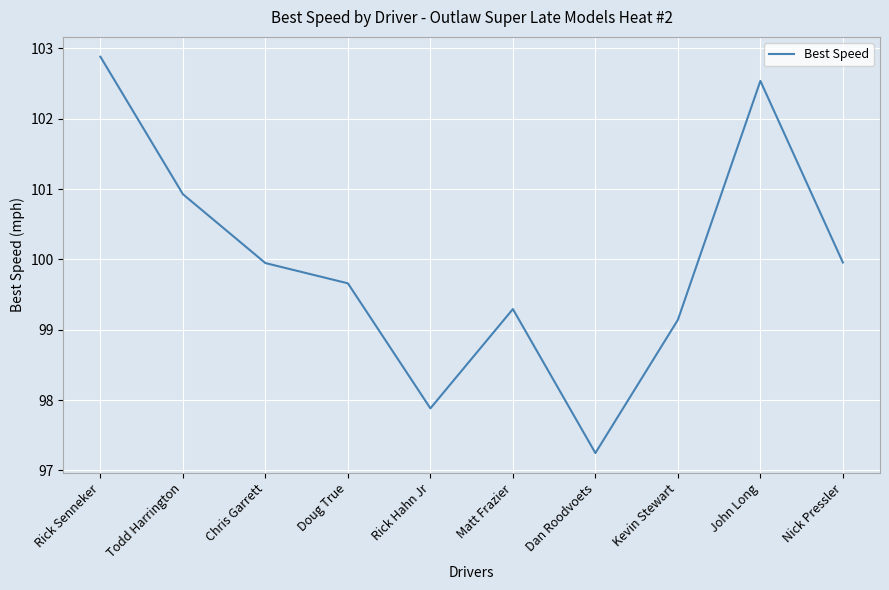

What is the change in value from Kevin Stewart to John Long?

+3.4